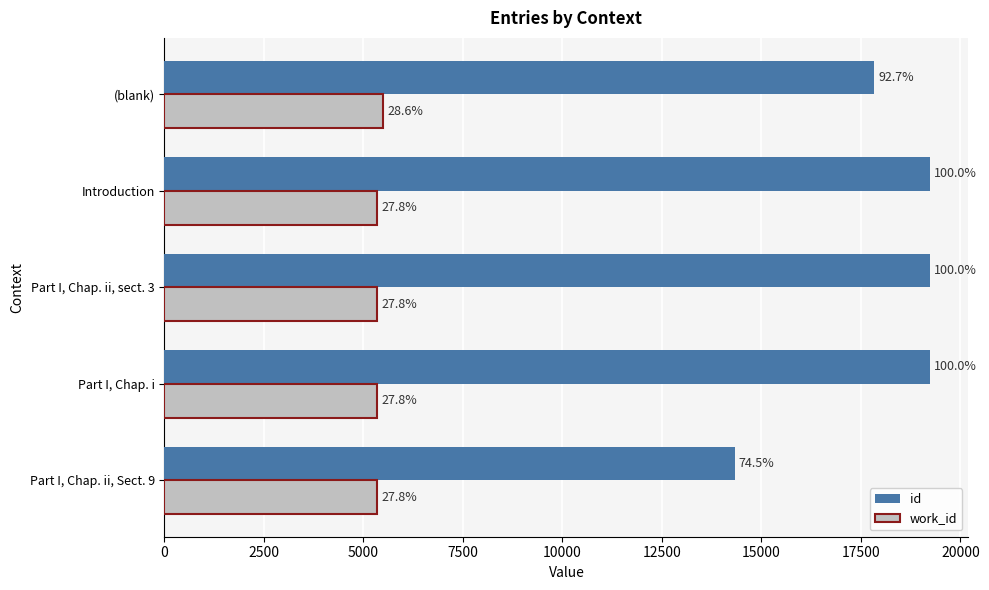

What are all the series names shown in the legend?

id, work_id